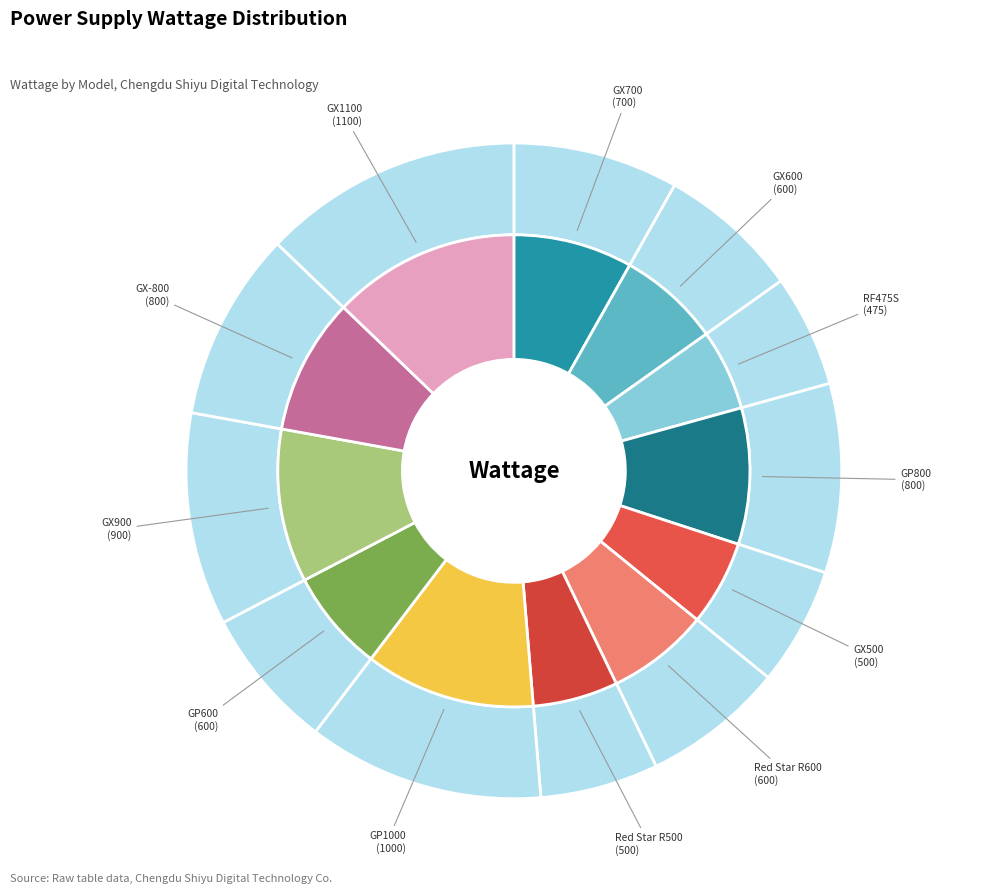

Approximately how many times larger is the value at GX900 compared to Red Star R500?

1.8